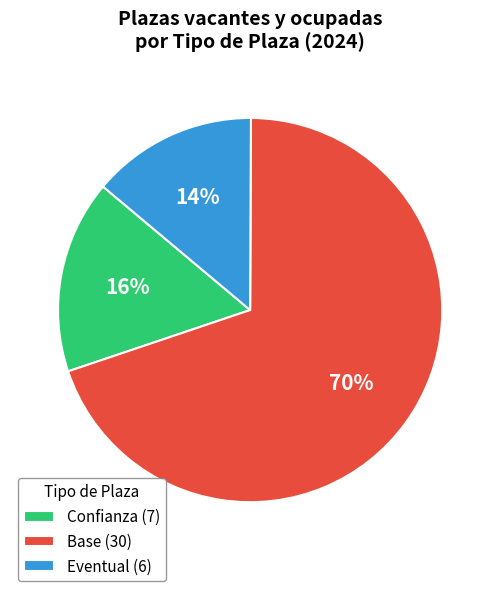

To the nearest percent, what is the difference between the Base and Eventual slice percentages?

56%